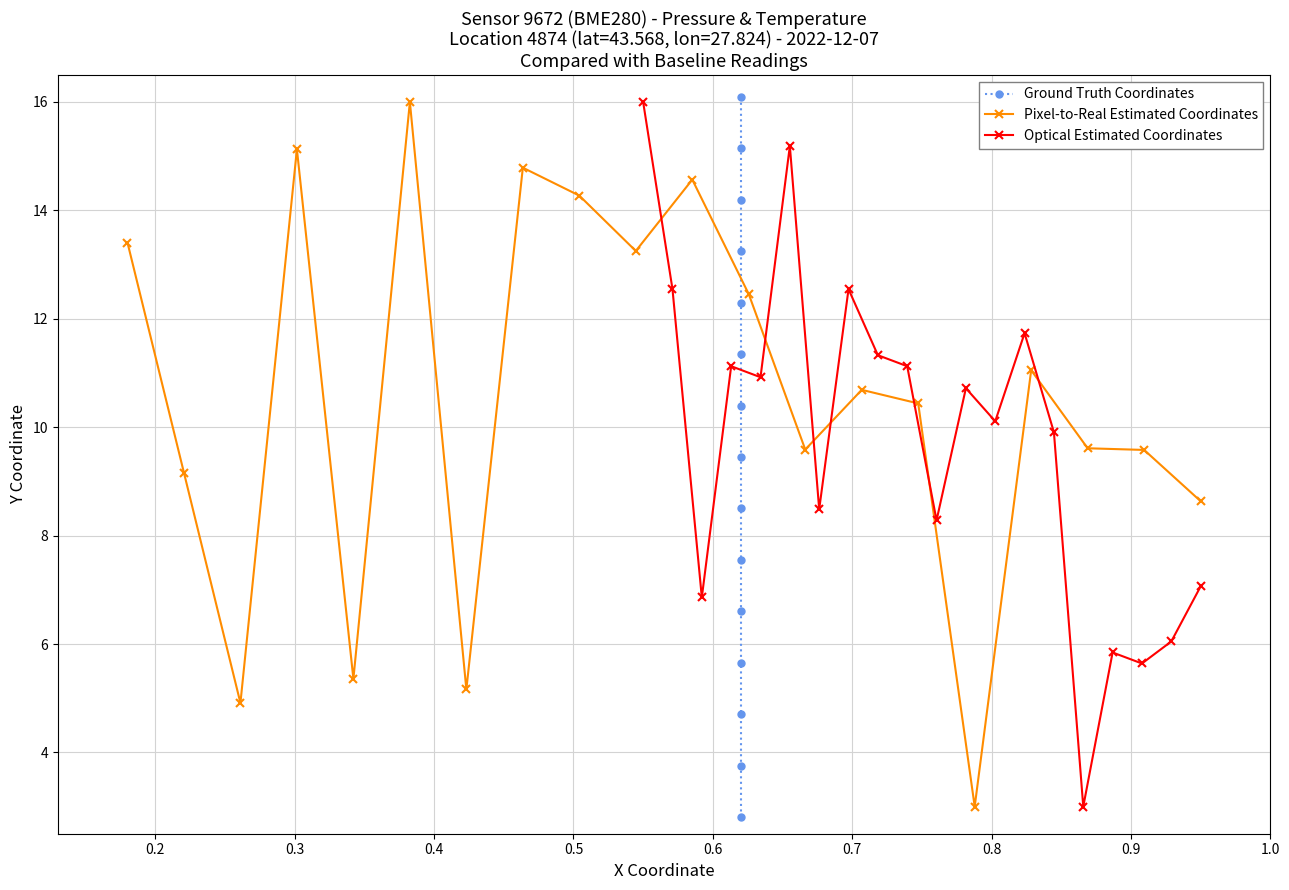

What is the value of the Pixel-to-Real Estimated Coordinates point at the 16th from the left?

3.0